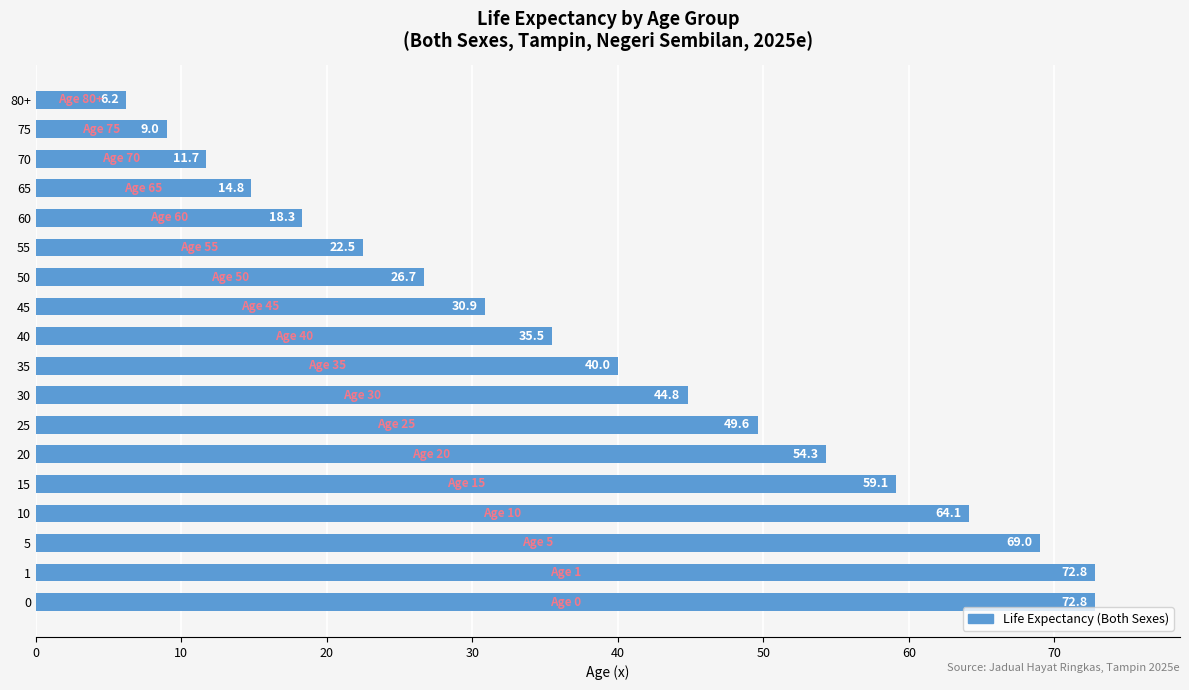

What is the approximate value at 65?

14.8